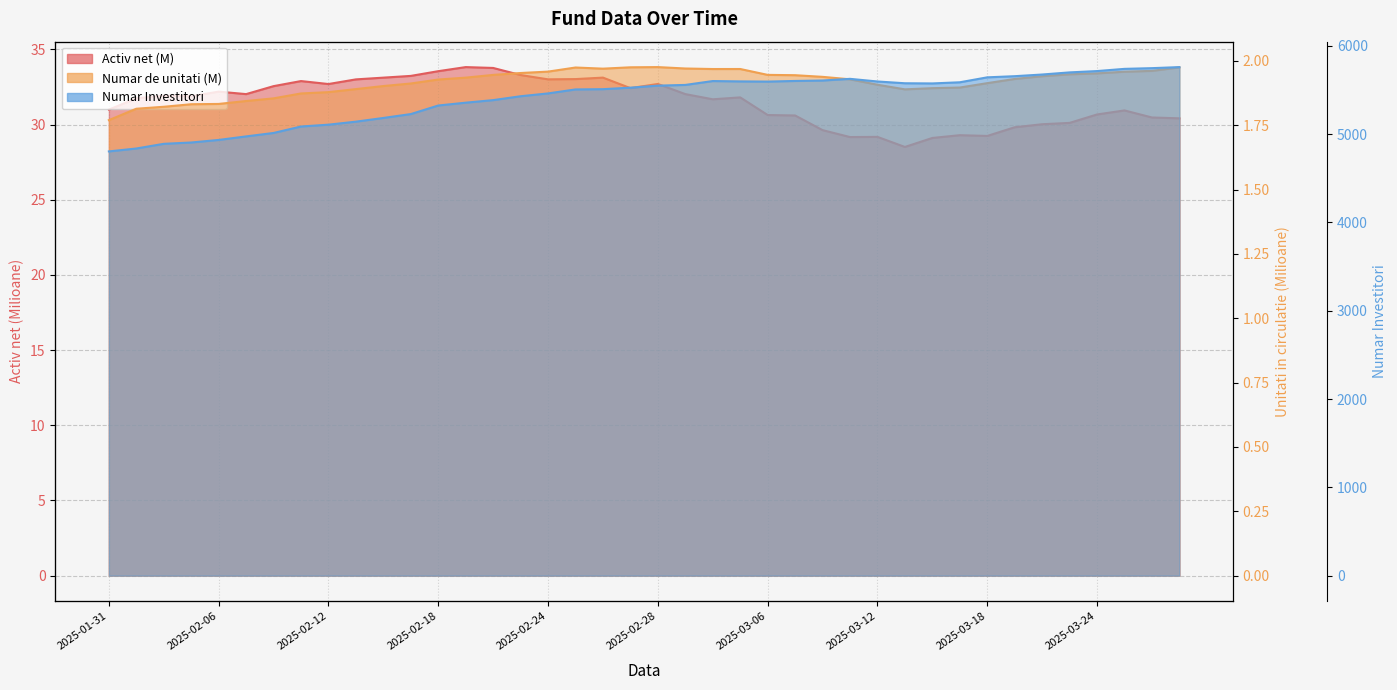

What is the label of the 18th point from the left?

2025-02-25